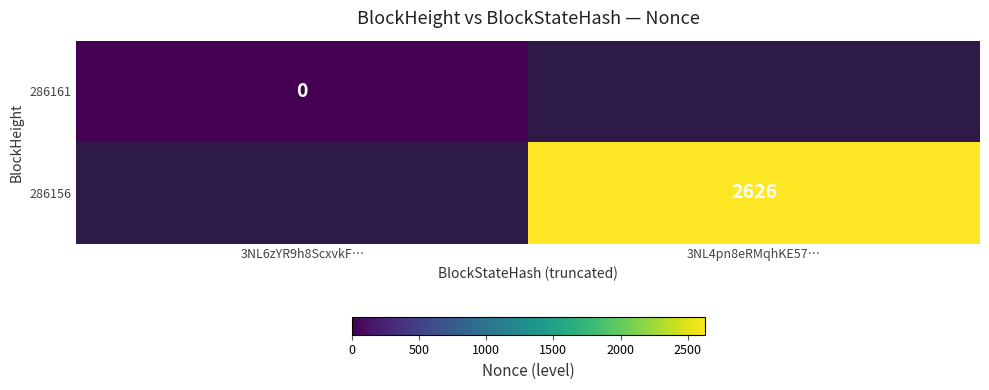

At how many categories does at least one series exceed 2220?

1